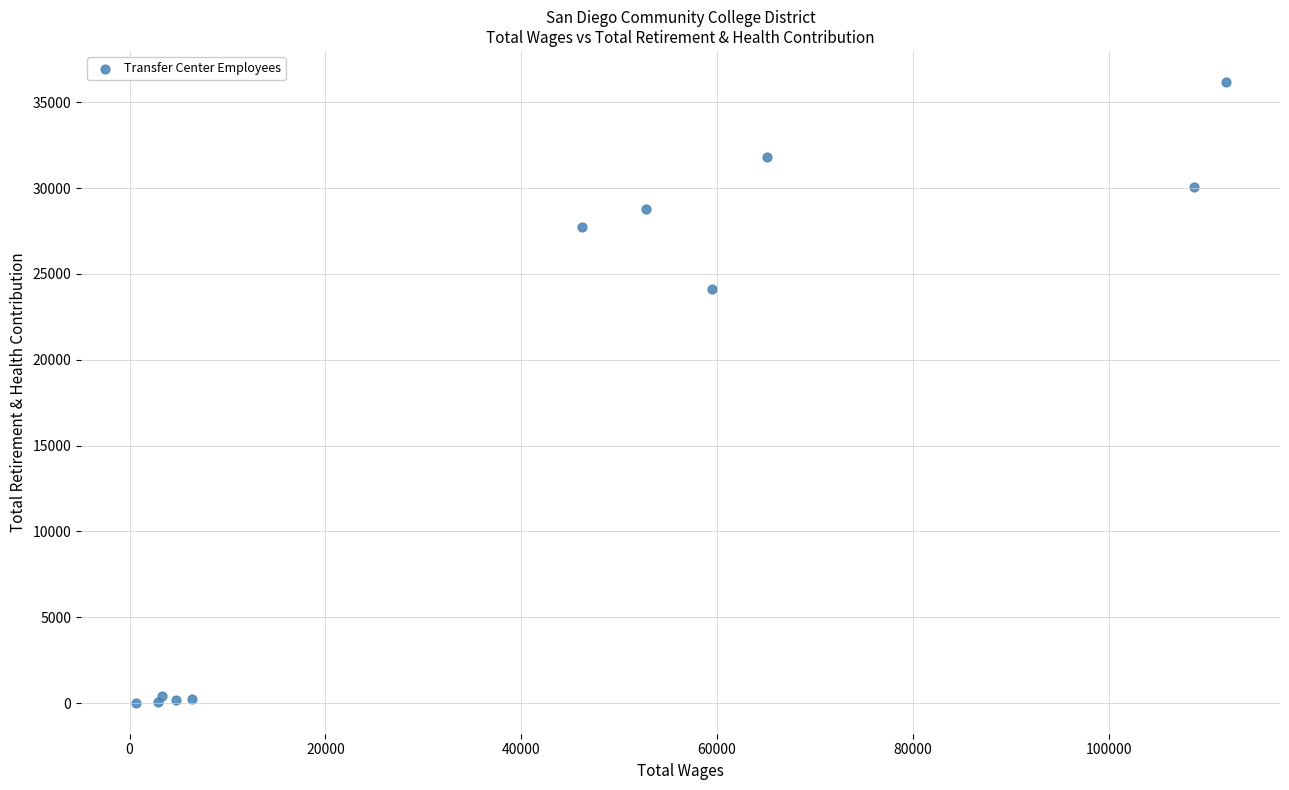

What Y value in the scatter plot is closest to 18102?

24114